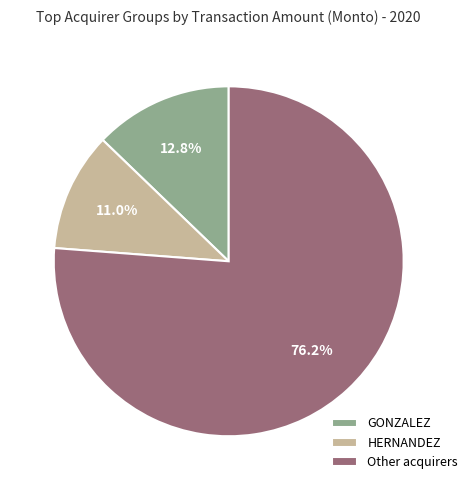

How many segments does this pie chart have?

3